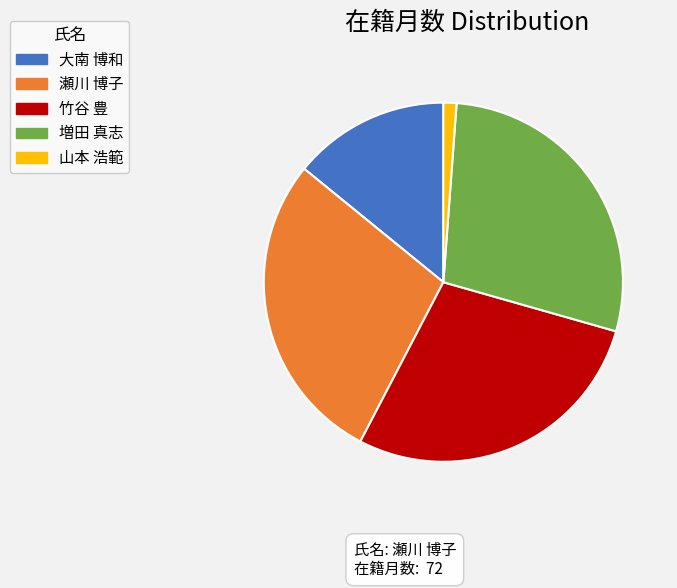

Which category has the smallest portion of the pie?

山本 浩範